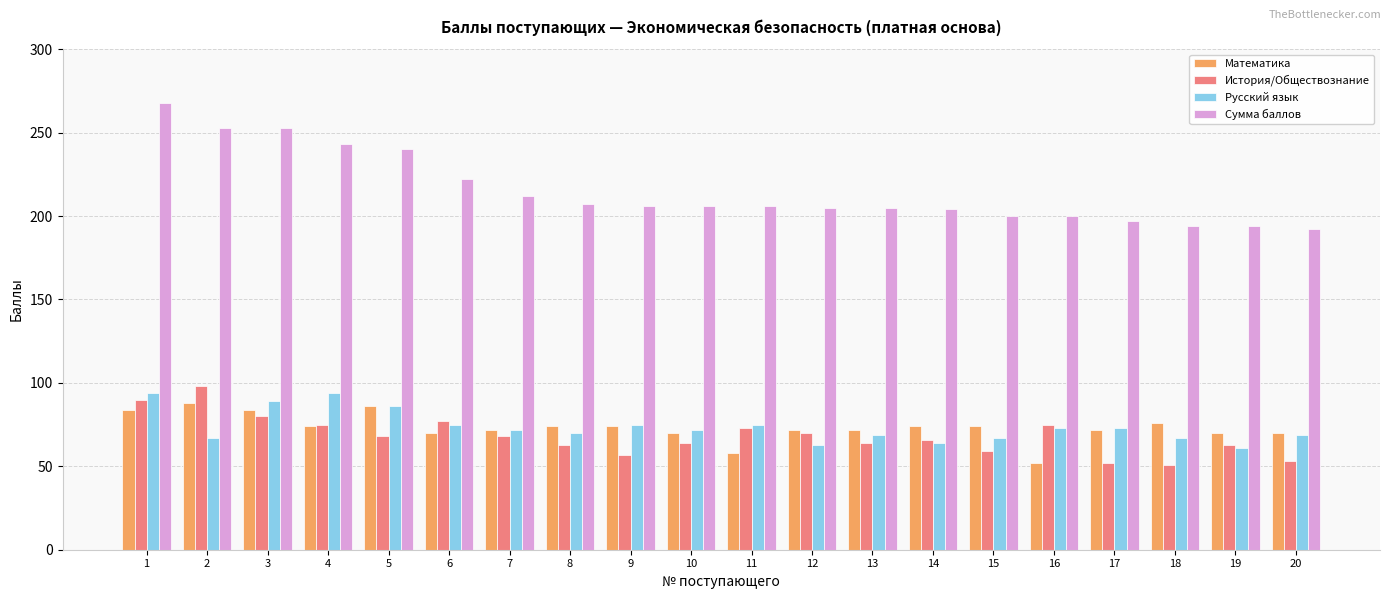

What is the sum of all Математика values?

1466